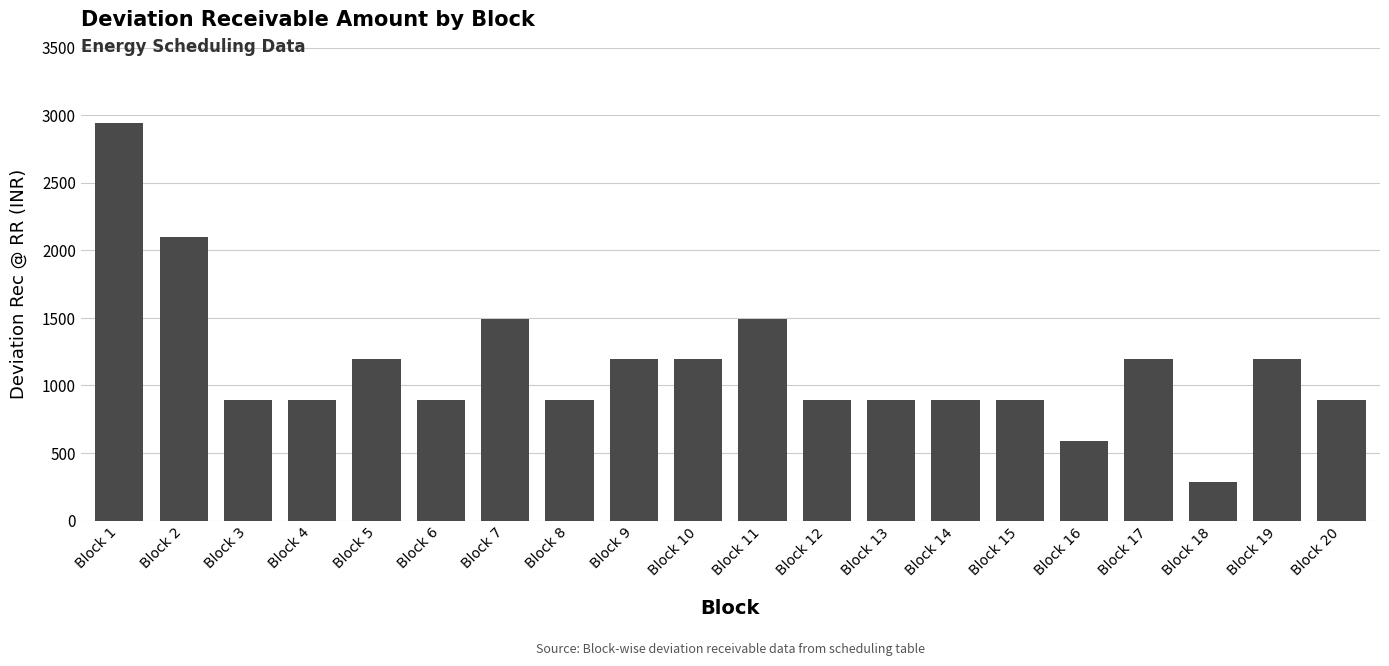

What is the average value?

1144.1